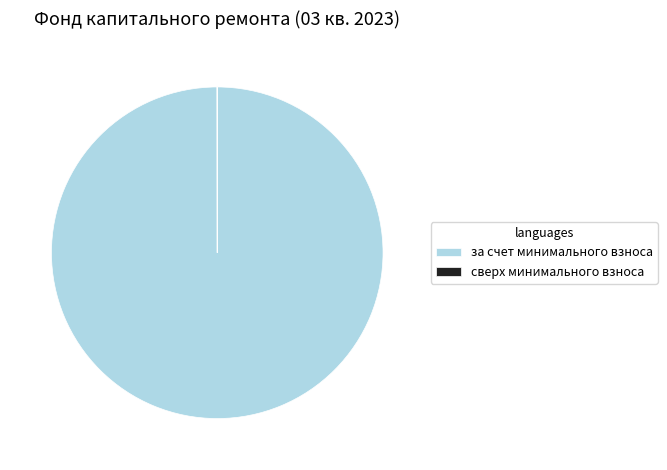

Which slice represents more than half of the pie?

за счет минимального взноса